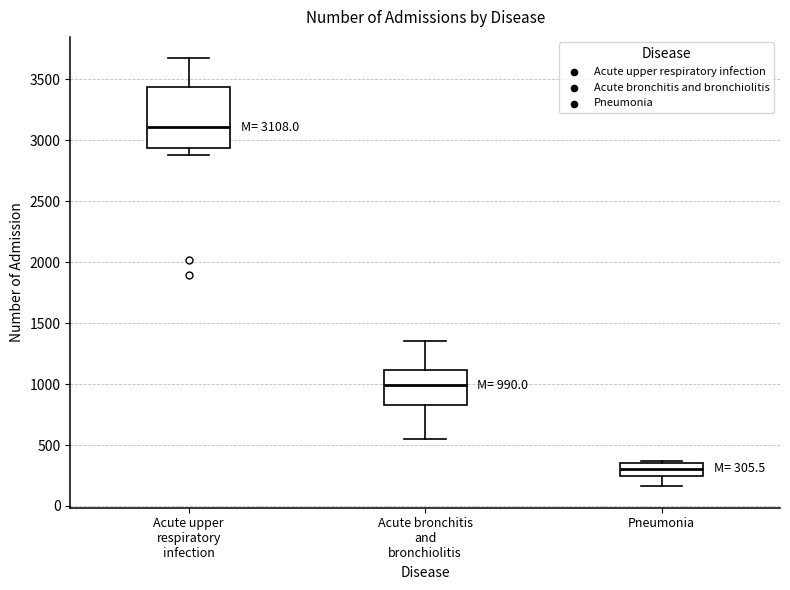

Which box has the highest median line?

Acute upper respiratory infection